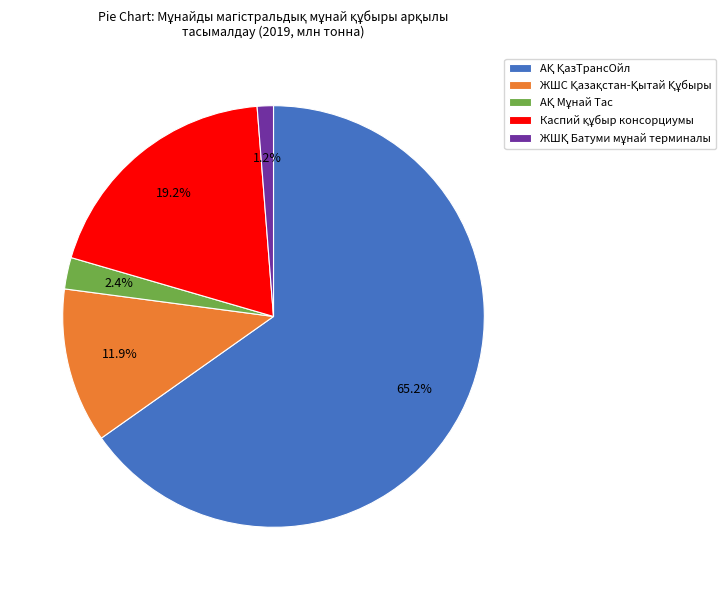

How many slices are in this pie chart?

5